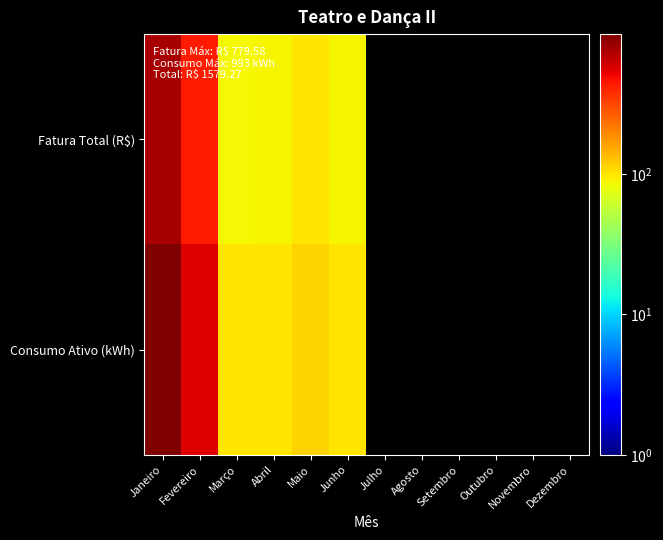

How many positive values does the Consumo Ativo (kWh) series have?

6